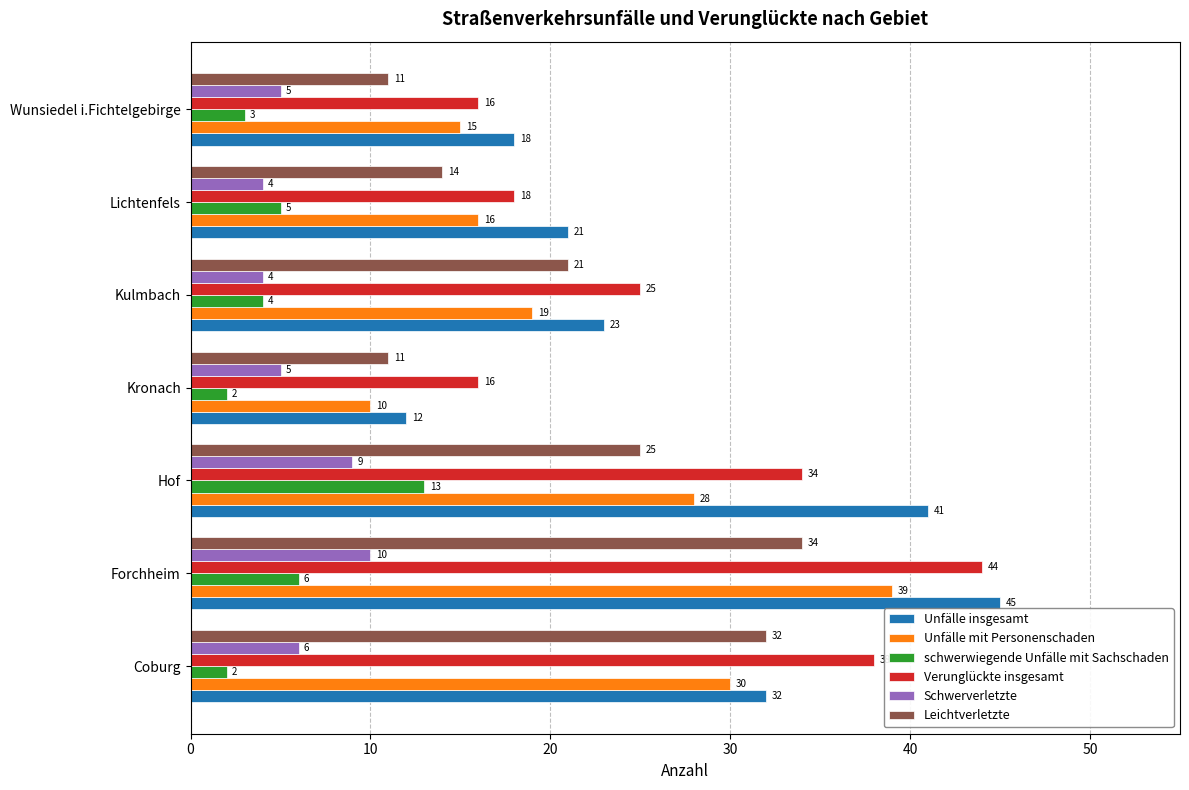

What is the spread (max minus min) of values at Forchheim?

39